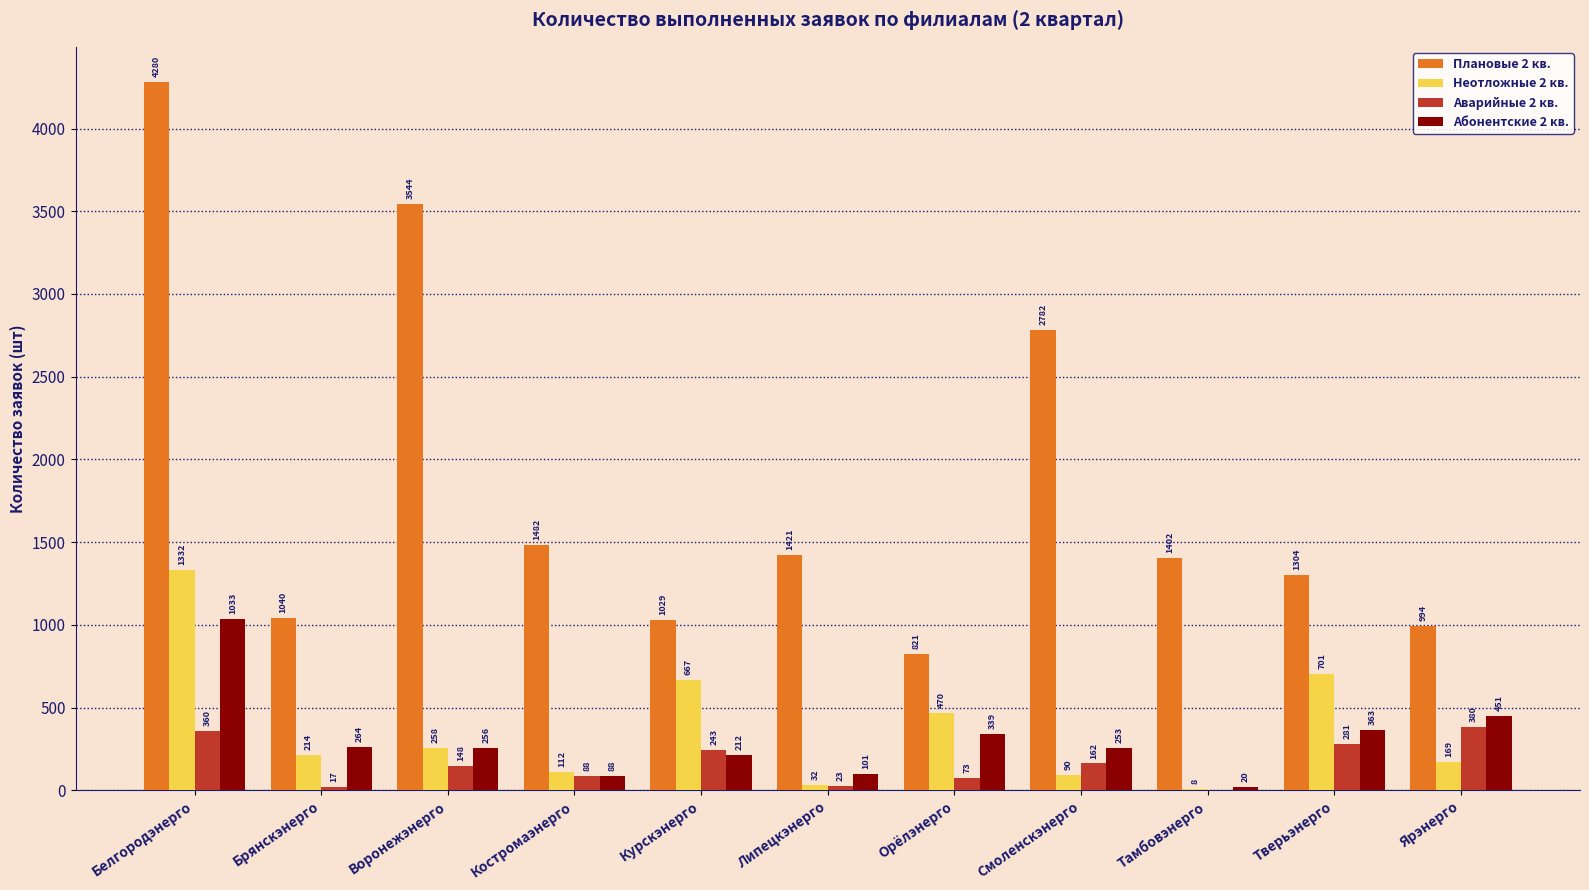

How many groups of bars are there?

11